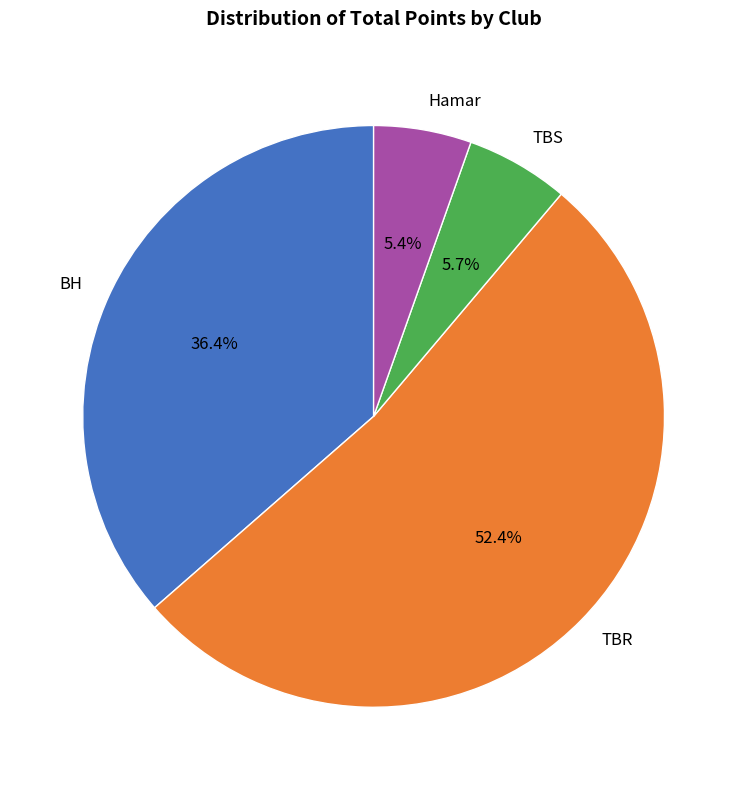

What is the largest slice in the pie chart?

TBR